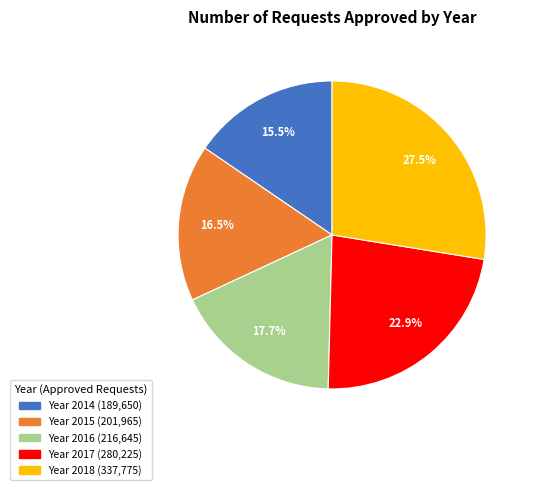

Is there a majority slice in this chart?

No